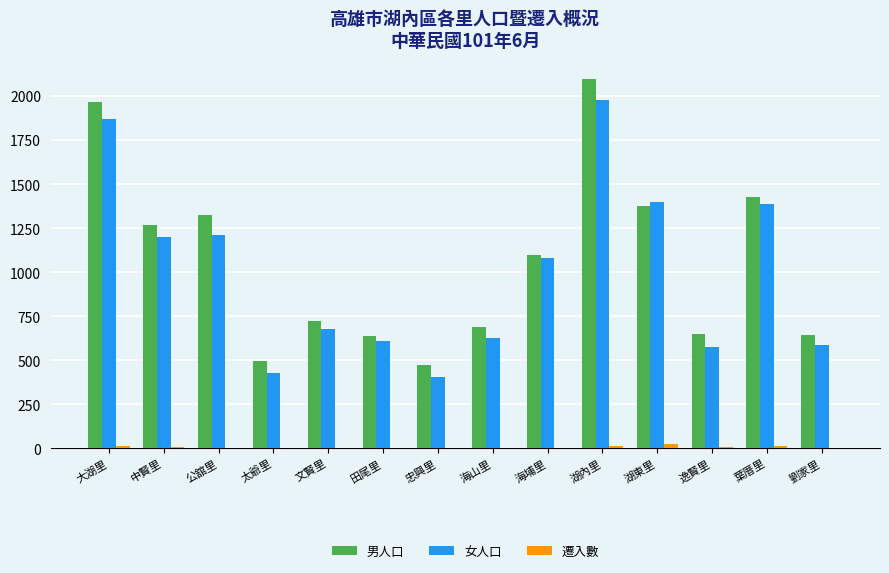

Does the chart contain stacked bars?

No